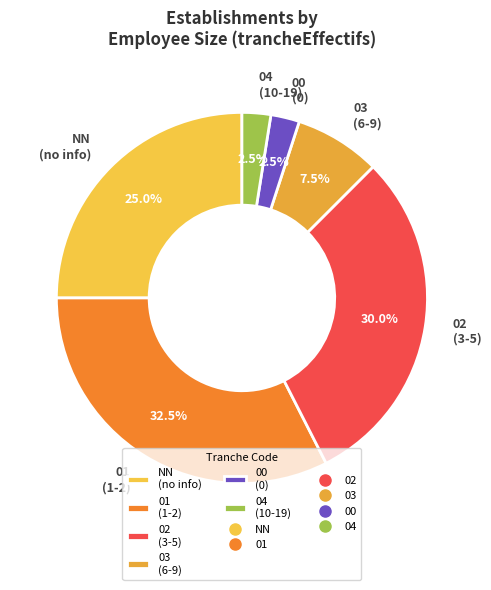

Which category has the biggest portion of the pie?

01 (1-2)